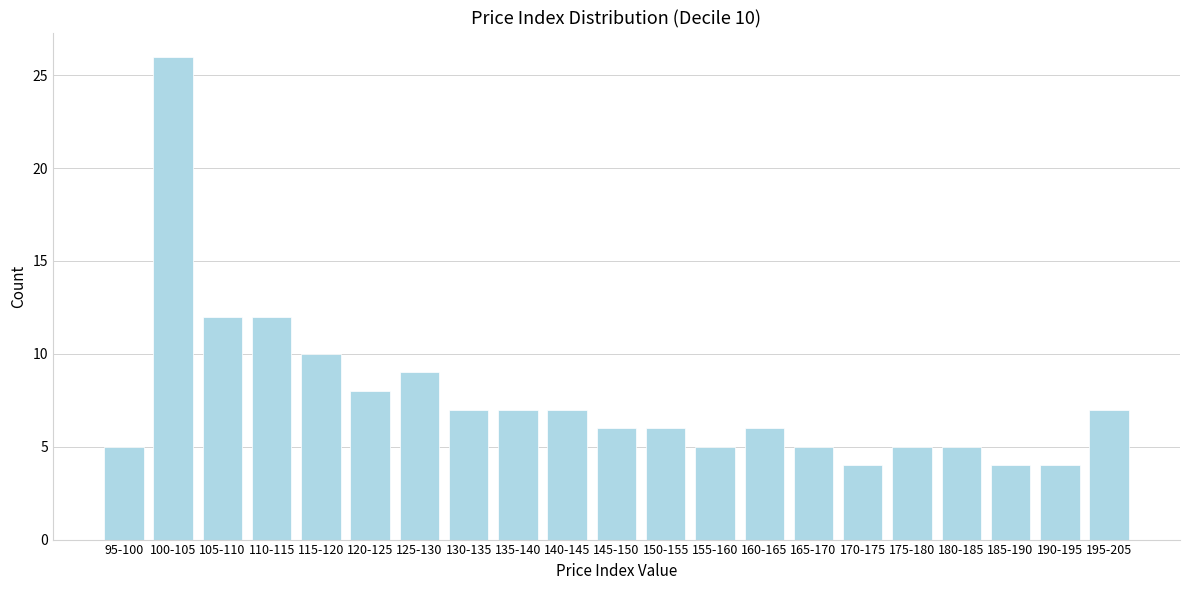

Reading left to right, what are all the values shown in this chart?

95-100=5	100-105=26	105-110=12	110-115=12	115-120=10	120-125=8	125-130=9	130-135=7	135-140=7	140-145=7	145-150=6	150-155=6	155-160=5	160-165=6	165-170=5	170-175=4	175-180=5	180-185=5	185-190=4	190-195=4	195-205=7